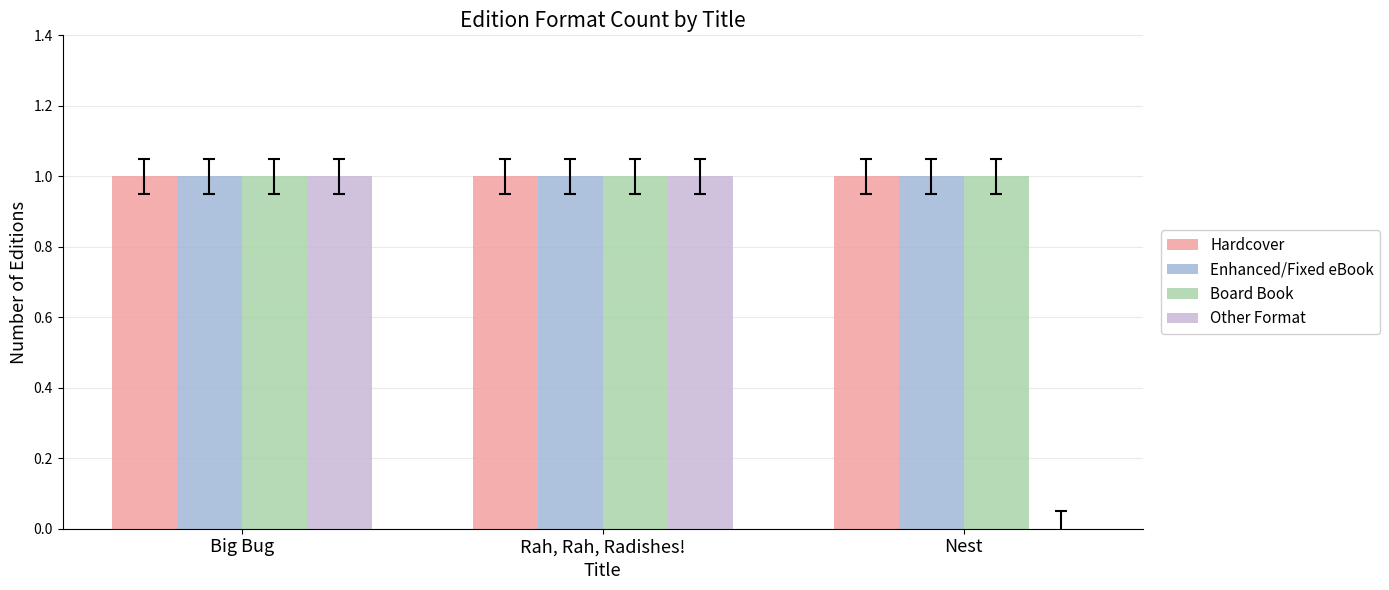

Which series changed the most between Big Bug and Nest?

Other Format